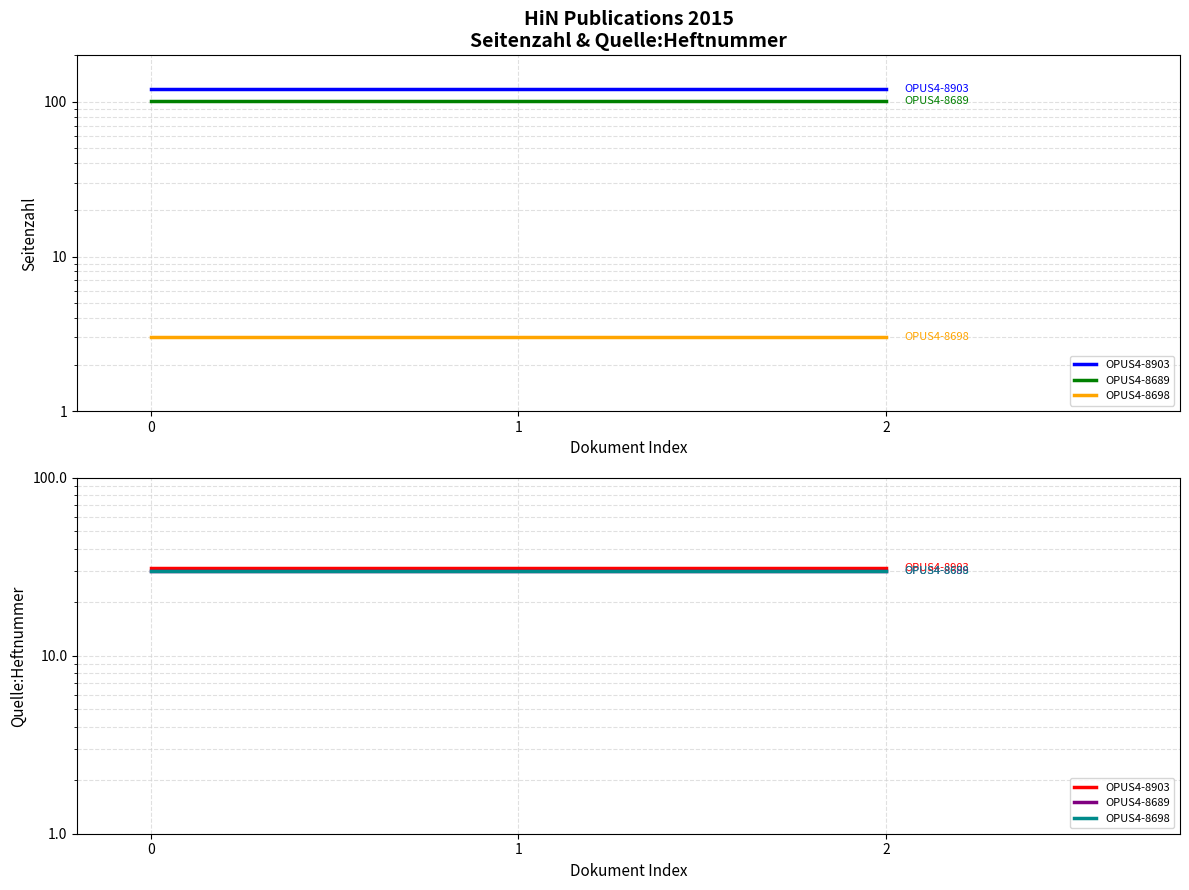

At how many categories does at least one series exceed 30?

3